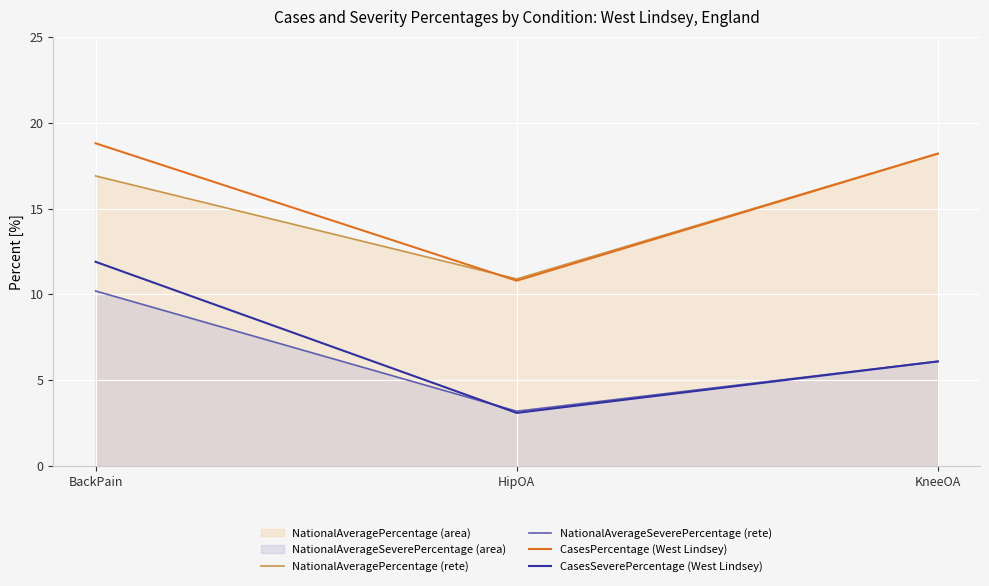

Is the value of NationalAverageSeverePercentage (rete) at BackPain greater than the value of NationalAveragePercentage (rete) at HipOA?

No